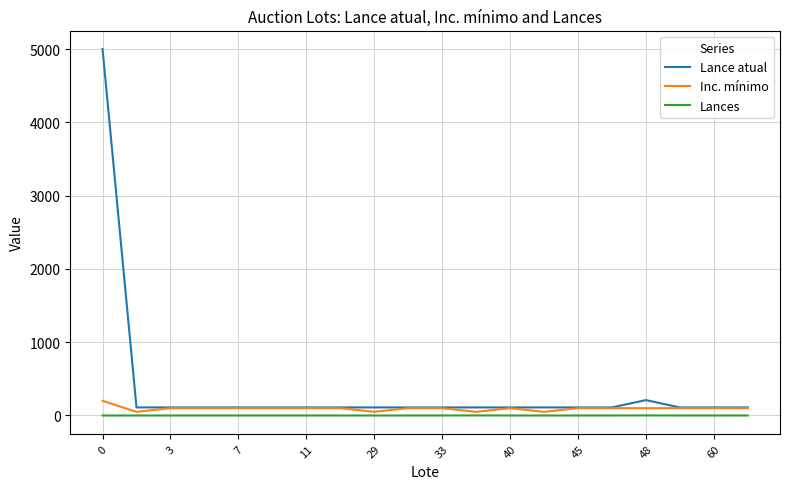

Which series has the widest spread of values?

Lance atual